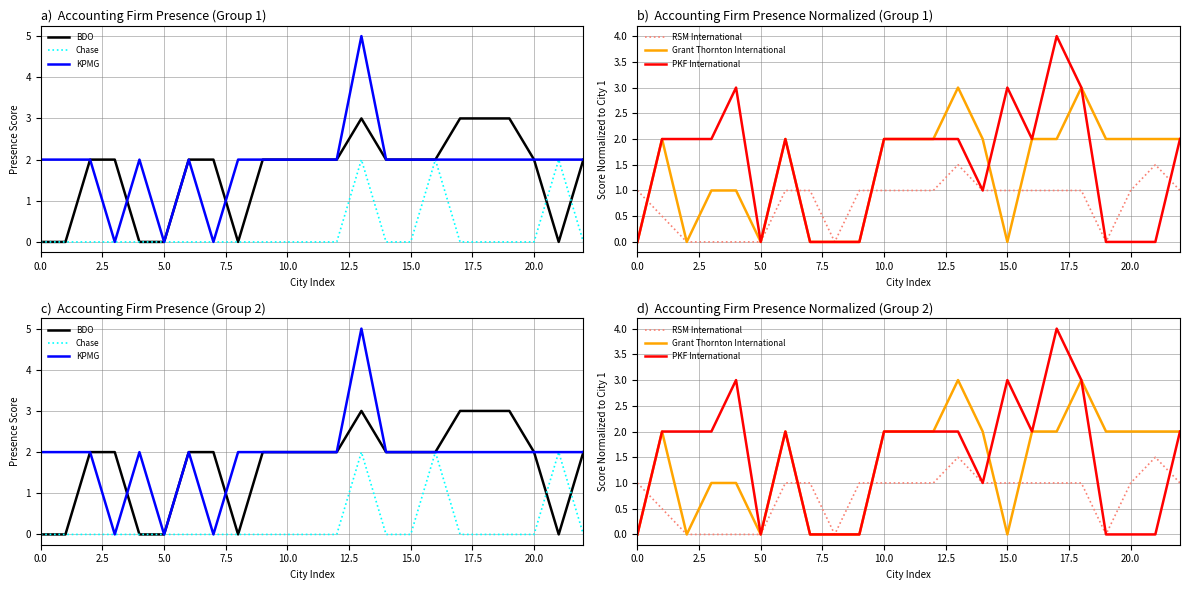

What is the greatest value displayed?

5.0